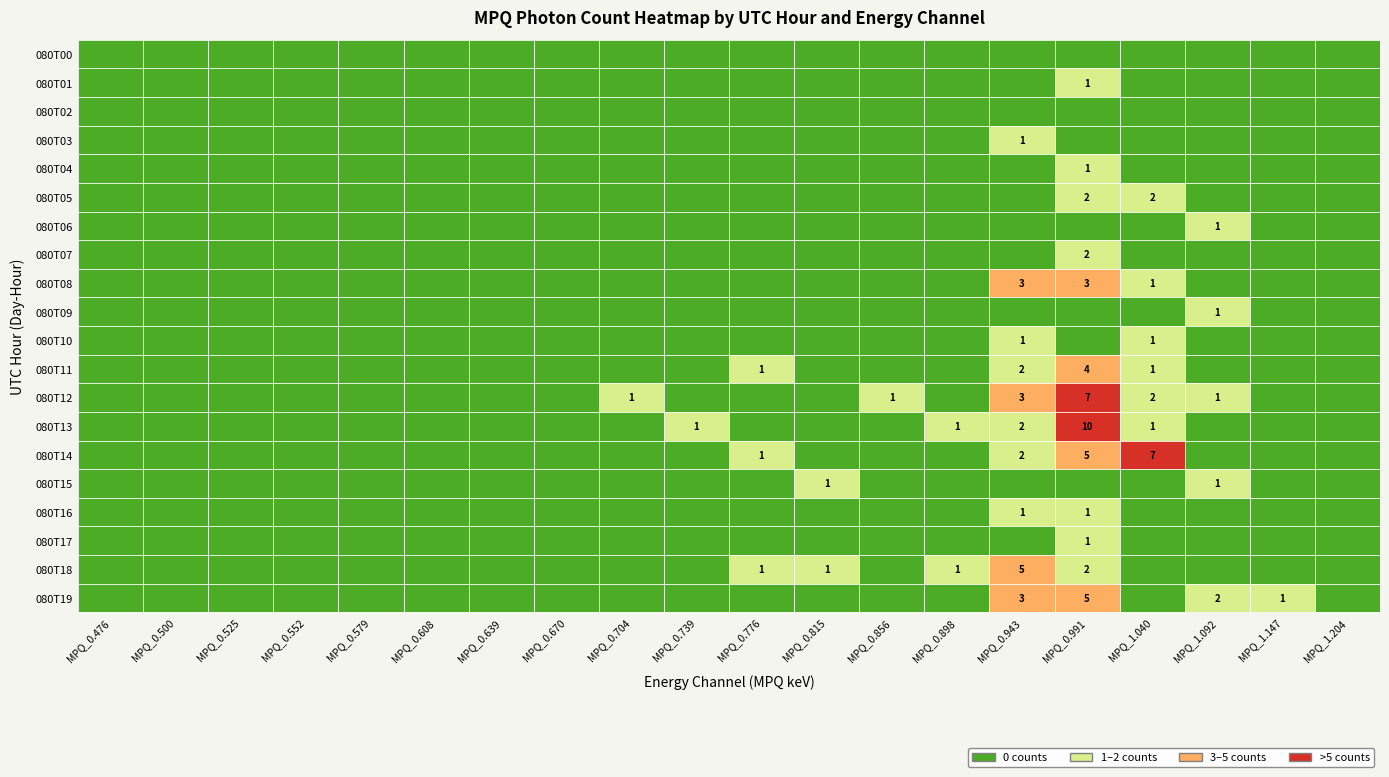

How many values in MPQ_0.739 are above zero?

1